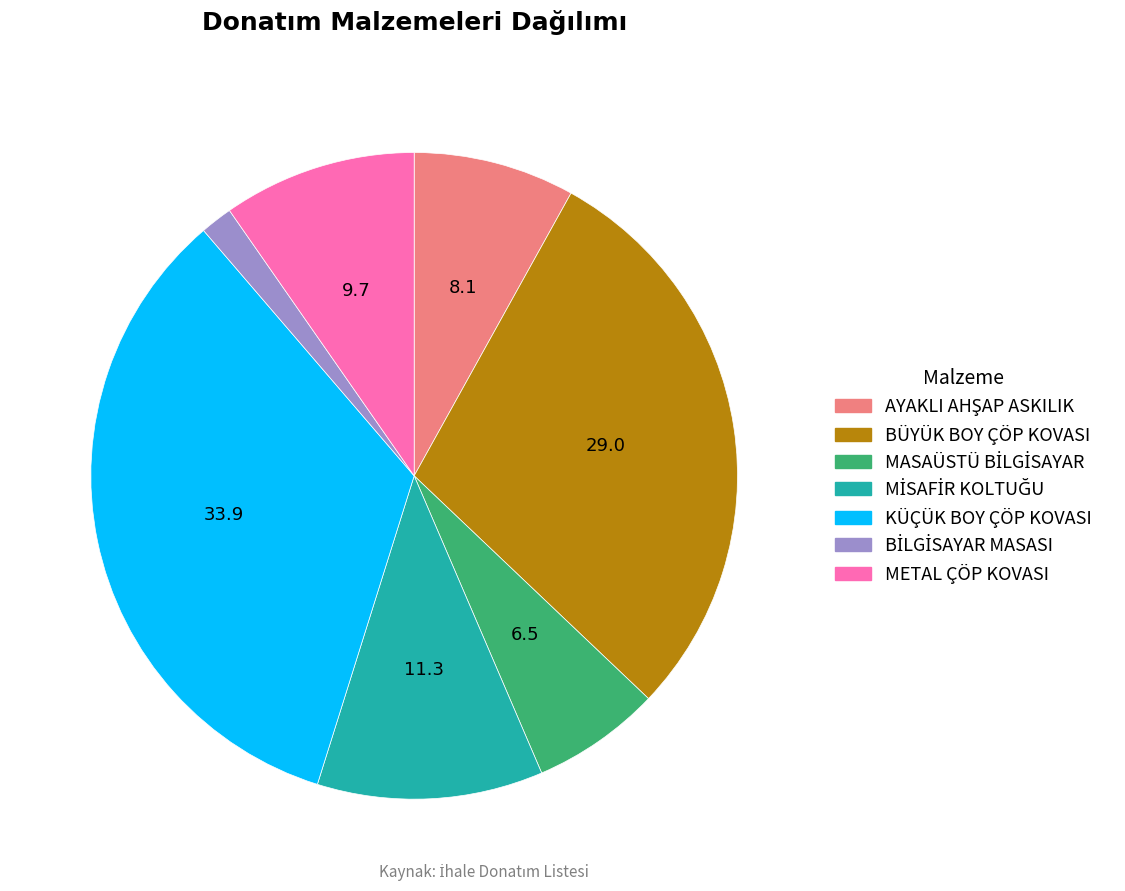

Is there a majority slice in this chart?

No